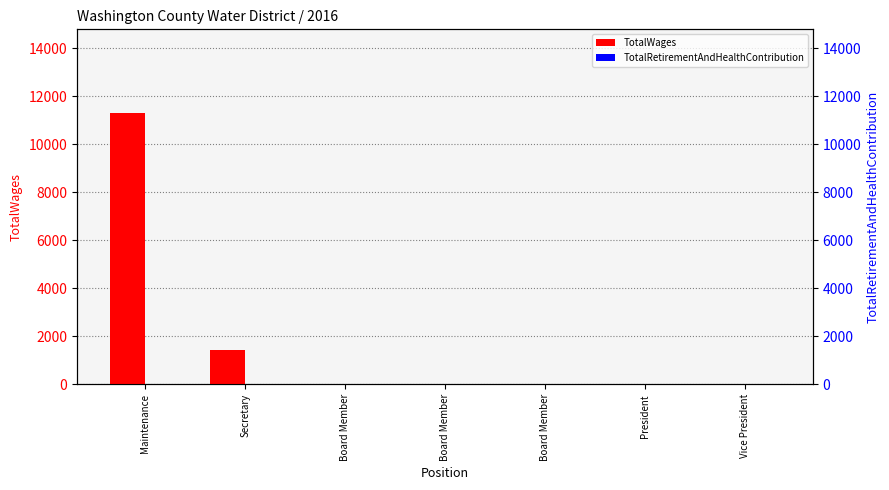

What are all the series names shown in the legend?

TotalWages, TotalRetirementAndHealthContribution